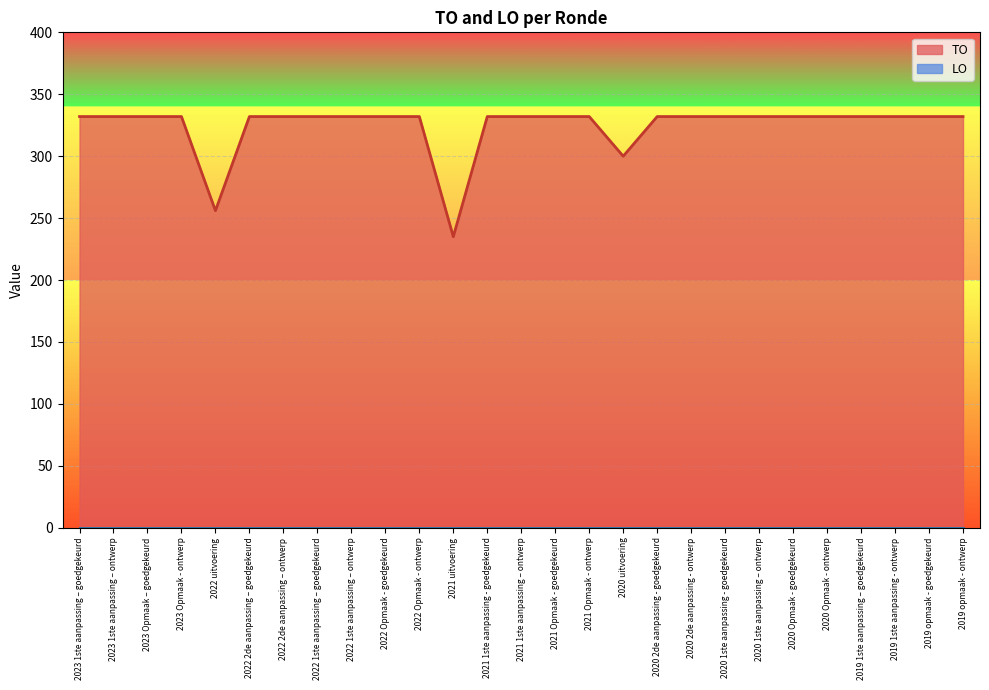

What position from the left is 2019 1ste aanpassing - ontwerp?

25